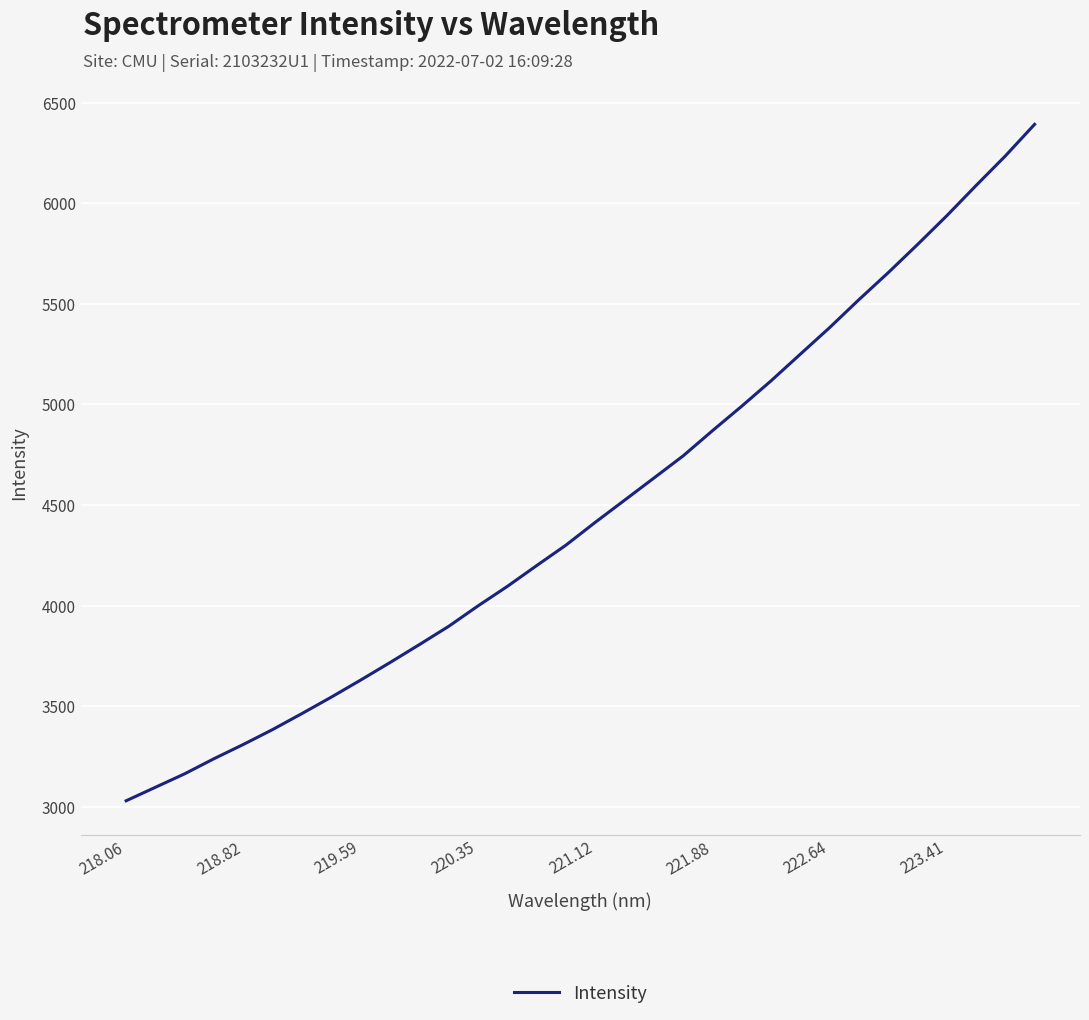

What is the minimum value shown in the chart?

3029.3